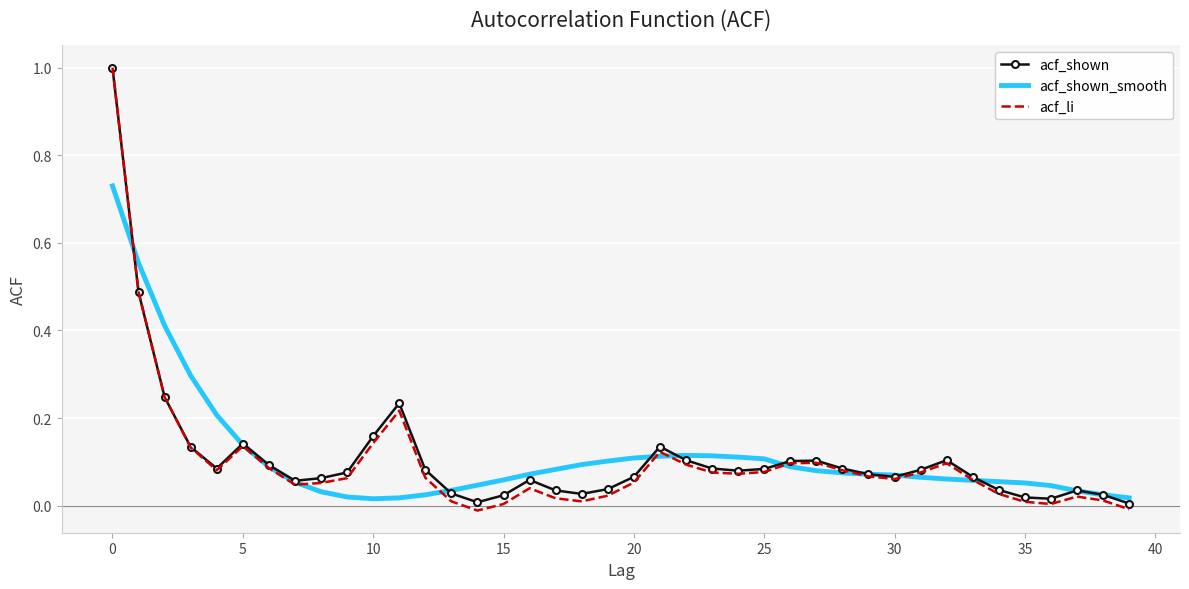

What is the greatest value displayed?

1.0